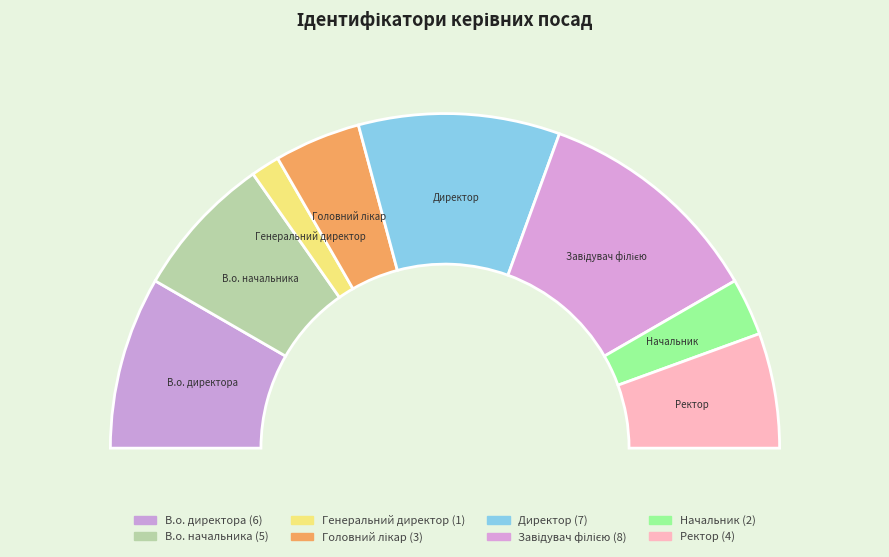

Which category has the smallest portion of the pie?

Генеральний директор